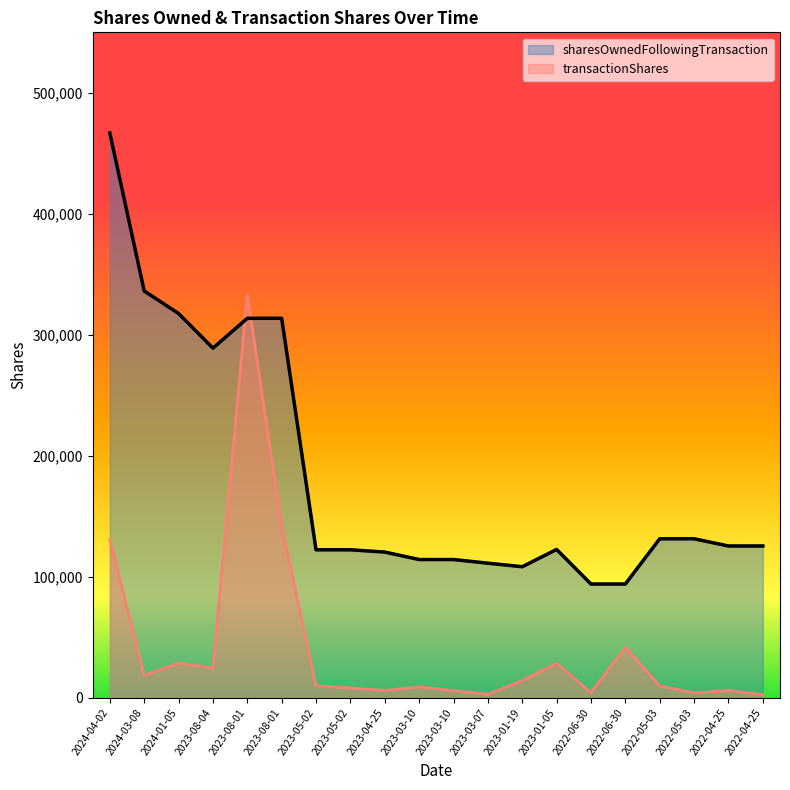

At how many categories does at least one series exceed 374737?

1